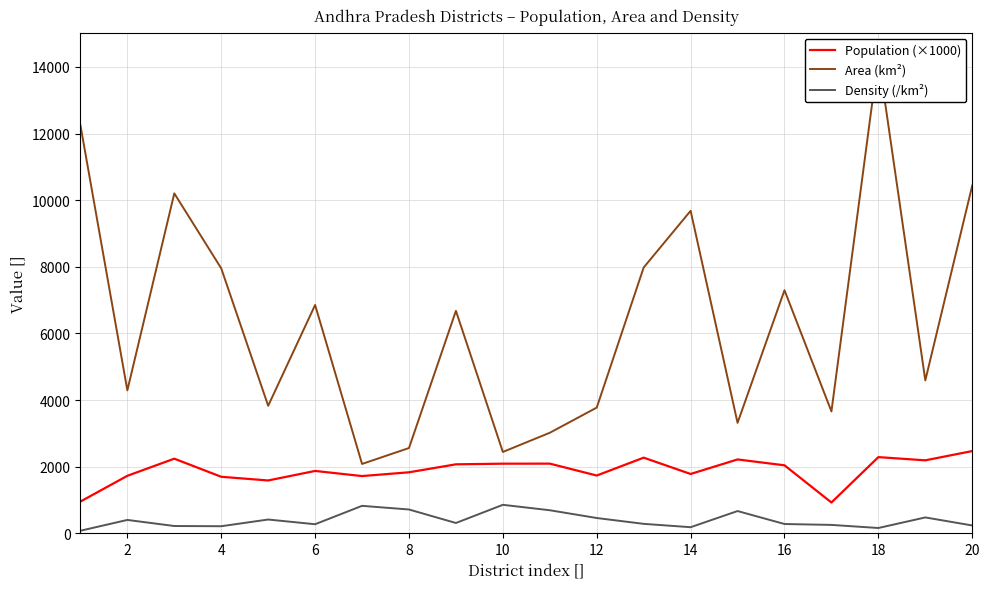

In Density (/km²), how many points are lower than both neighbors (excluding endpoints)?

5